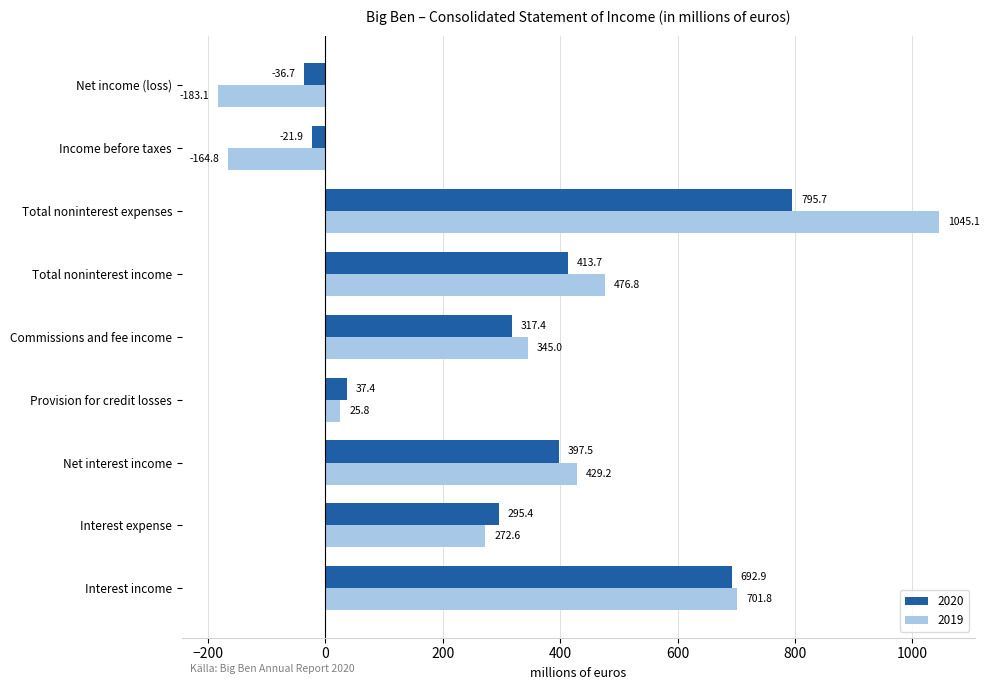

Which category has the lowest value across all series?

Net income (loss)